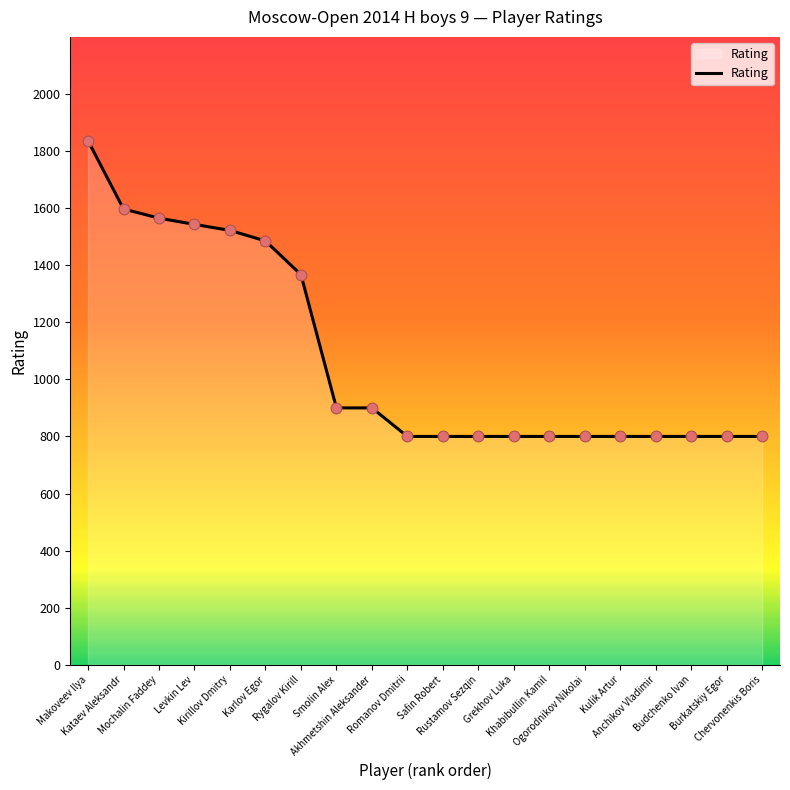

What is the ratio of the value at Smolin Alex to the value at Makoveev Ilya?

0.5